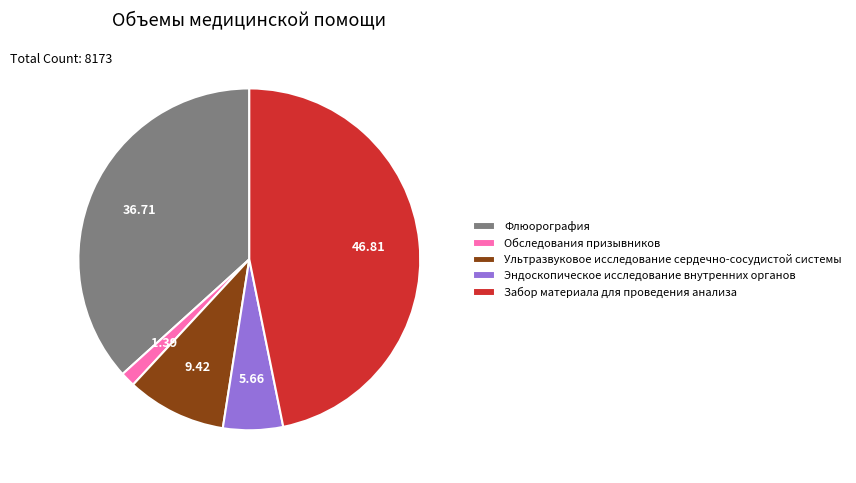

Is the sum of Эндоскопическое исследование внутренних органов and Флюорография greater than half?

No